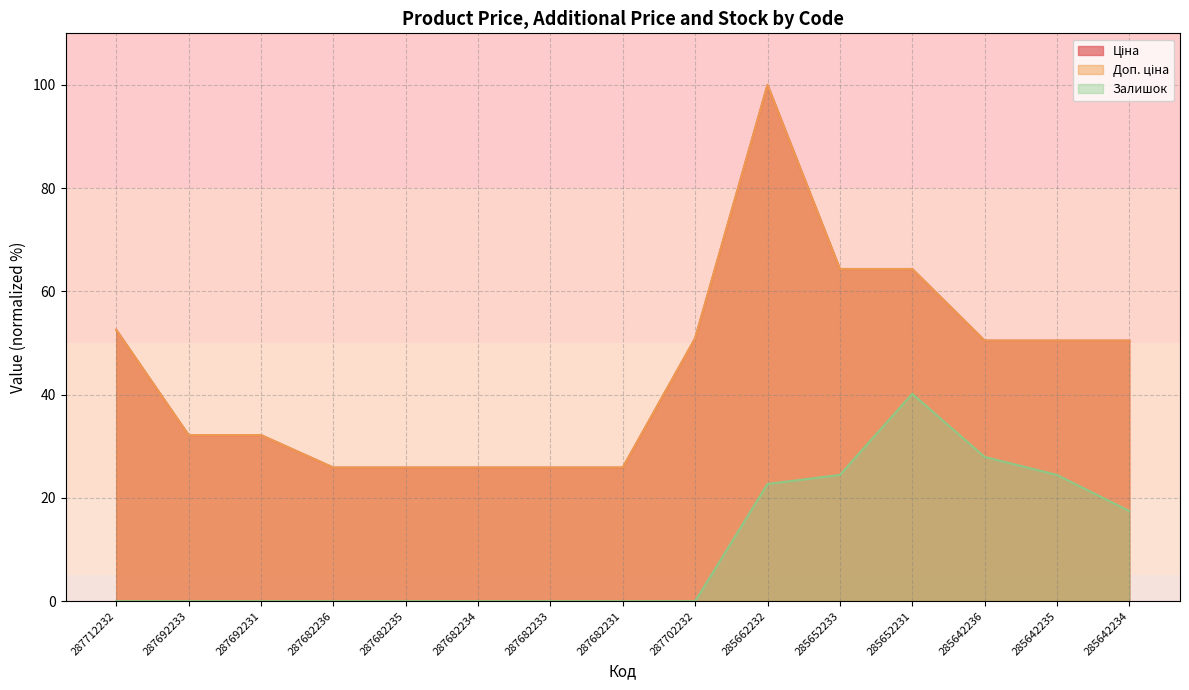

True or false: Залишок and Доп. ціна intersect in this chart.

False